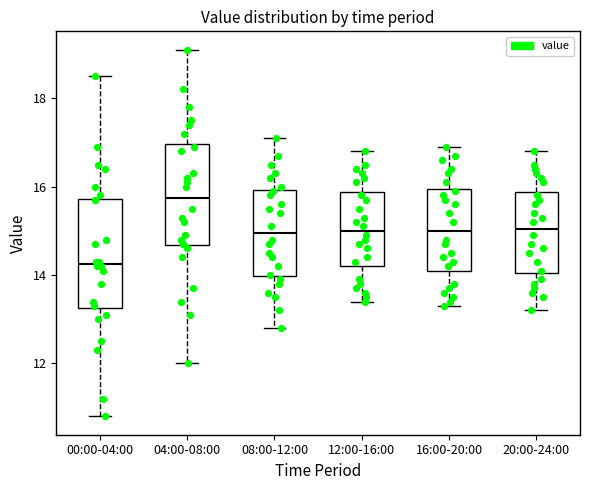

Reading left to right, transcribe this box plot: for each box, give where its median line is, the range the box spans, and where its two whiskers end, as read against the y-axis. The values are not printed on the chart, so give them approximately, as read against the axis.

00:00-04:00: median 14.2, box 13.2 to 15.8, whiskers 10.8 to 18.6
04:00-08:00: median 15.8, box 14.6 to 17.0, whiskers 12.0 to 19.2
08:00-12:00: median 15.0, box 14.0 to 16.0, whiskers 12.8 to 17.2
12:00-16:00: median 15.0, box 14.2 to 15.8, whiskers 13.4 to 16.8
16:00-20:00: median 15.0, box 14.2 to 16.0, whiskers 13.4 to 17.0
20:00-24:00: median 15.0, box 14.0 to 15.8, whiskers 13.2 to 16.8